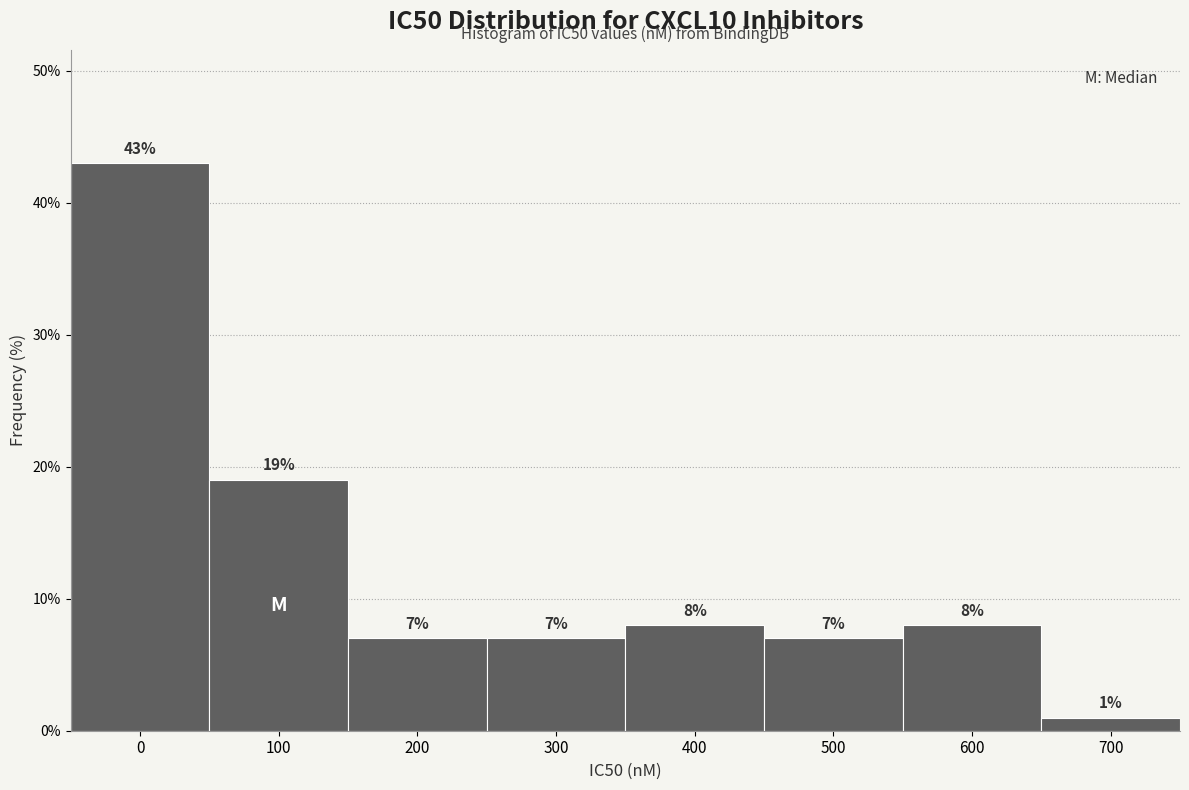

Reading left to right, extract all data points from this chart.

0=43.0	100=19.0	200=7.0	300=7.0	400=8.0	500=7.0	600=8.0	700=1.0